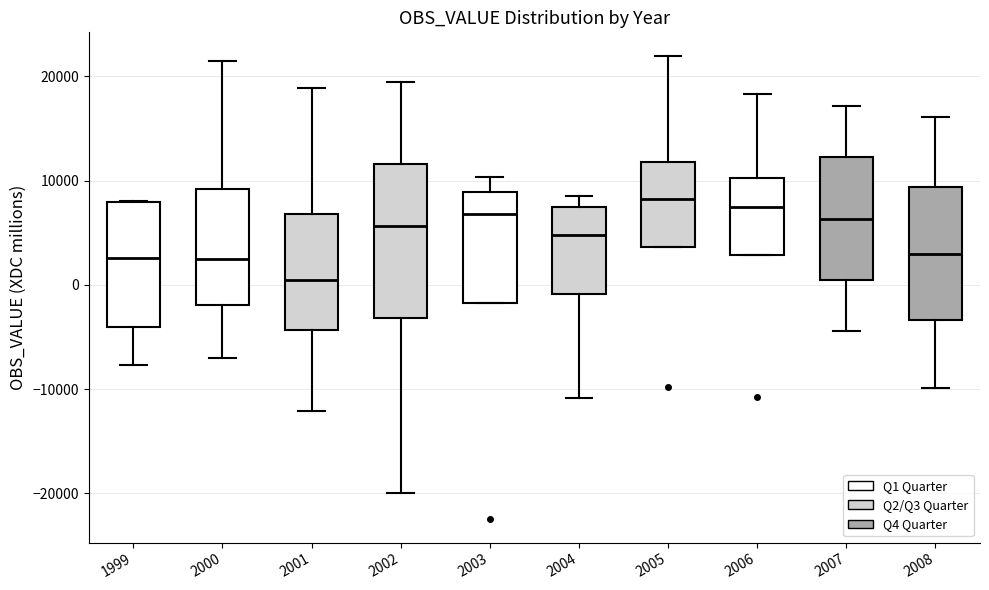

Where is the lower edge of the box at x = 2005 on the y-axis? The values are not printed on the chart, so give them approximately, as read against the axis.

4000